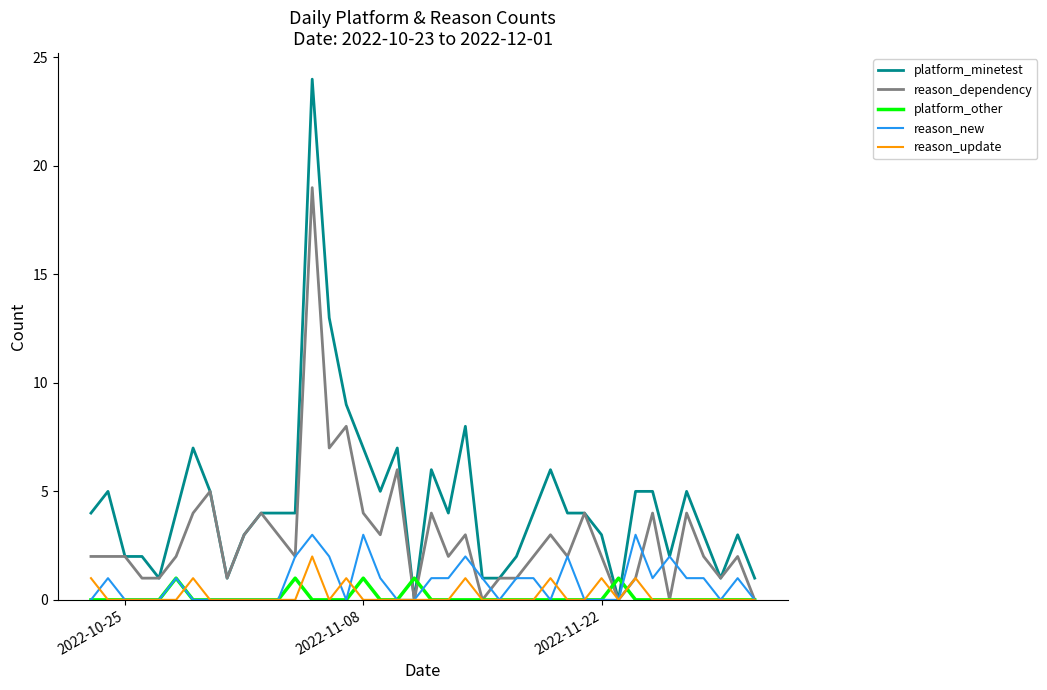

Which series has the largest total across all categories?

platform_minetest